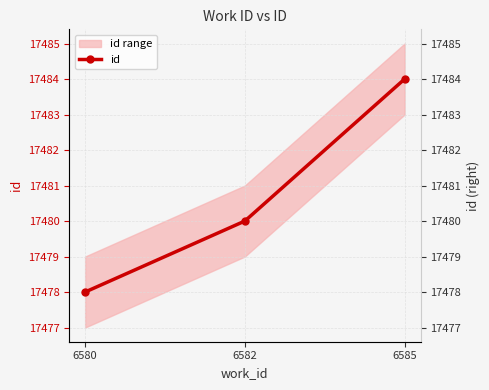

Count the values in the range 17478 to 17484.

3